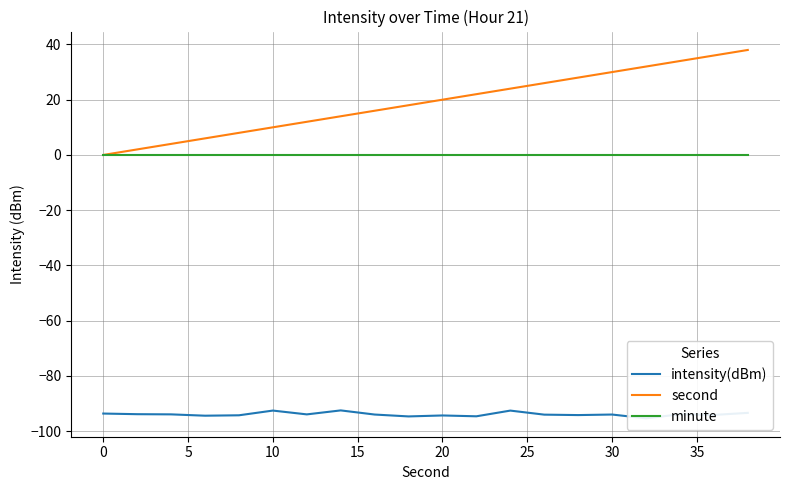

What is the difference between the maximum and minimum values in the intensity(dBm) series?

2.9